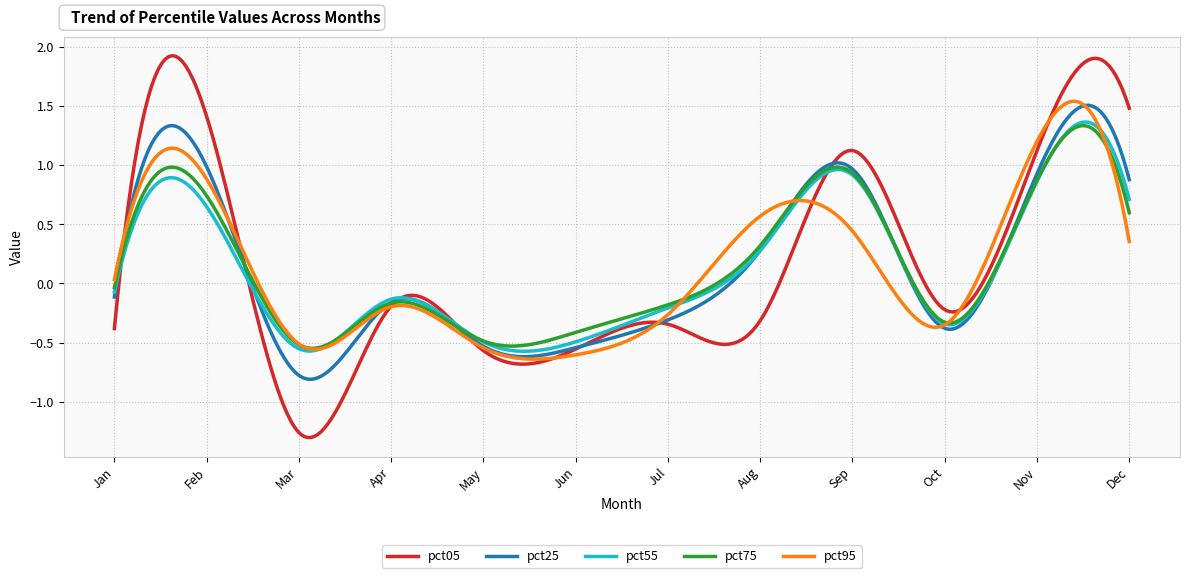

Which series has the largest range (max minus min)?

pct05